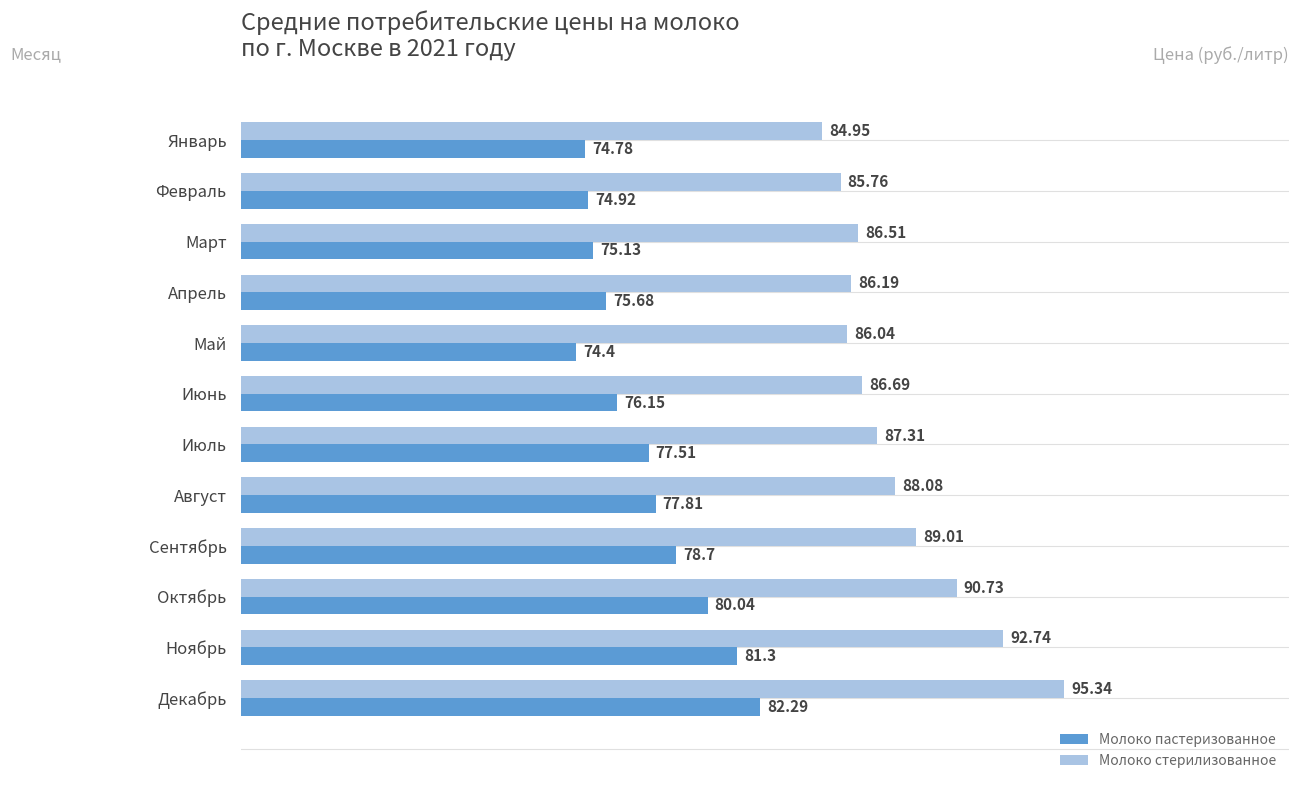

Rank the categories by Молоко стерилизованное value from lowest to highest.

Январь, Февраль, Май, Апрель, Март, Июнь, Июль, Август, Сентябрь, Октябрь, Ноябрь, Декабрь